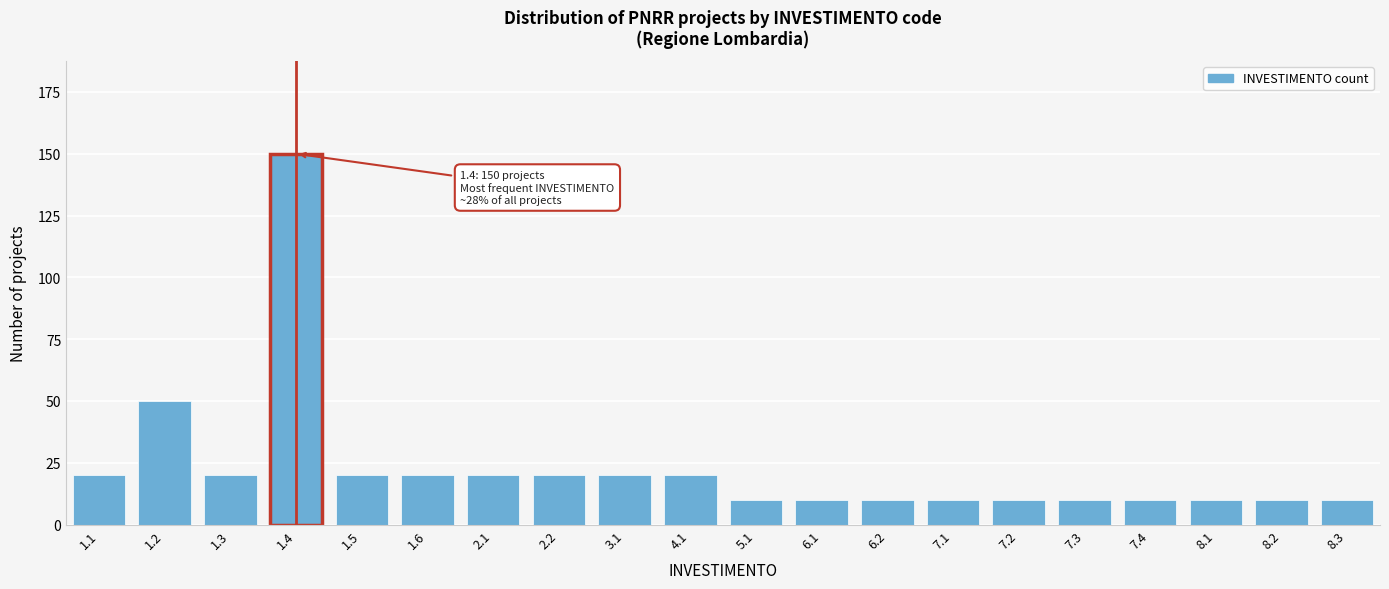

Reading left to right, what are all the values shown in this chart?

1.1=20	1.2=50	1.3=20	1.4=150	1.5=20	1.6=20	2.1=20	2.2=20	3.1=20	4.1=20	5.1=10	6.1=10	6.2=10	7.1=10	7.2=10	7.3=10	7.4=10	8.1=10	8.2=10	8.3=10